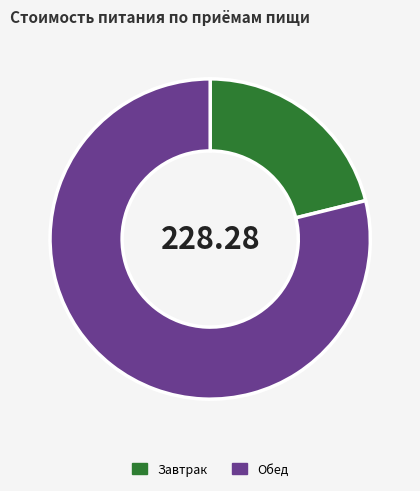

Does Завтрак represent more than half of the total?

No